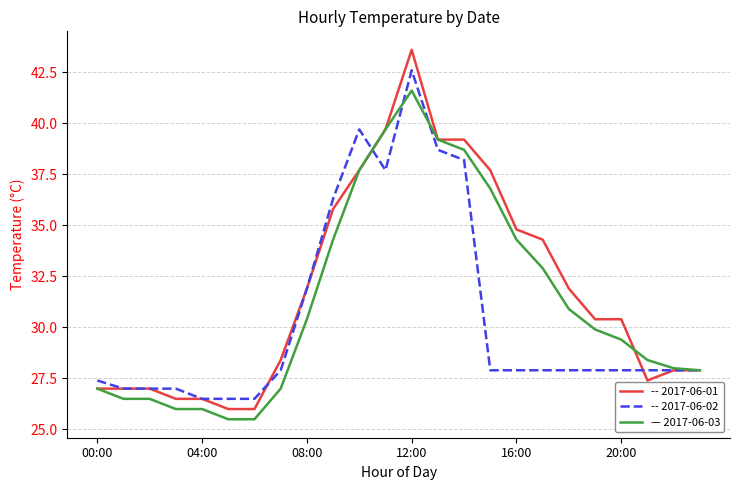

What is the minimum value shown in the chart?

25.5